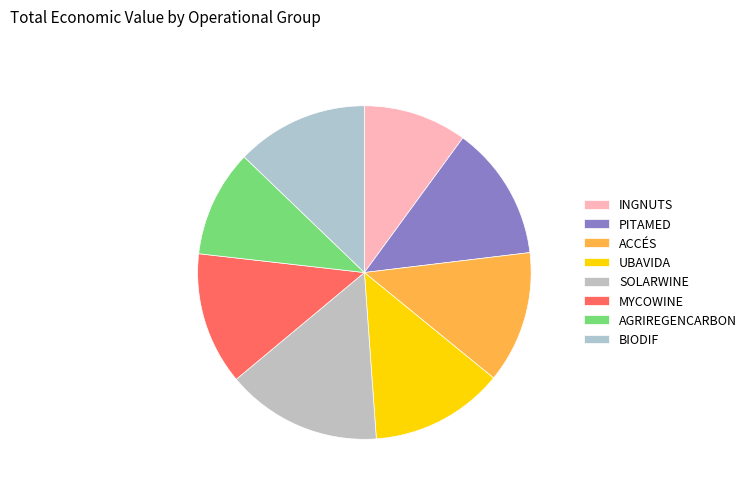

How many slices are in this pie chart?

8